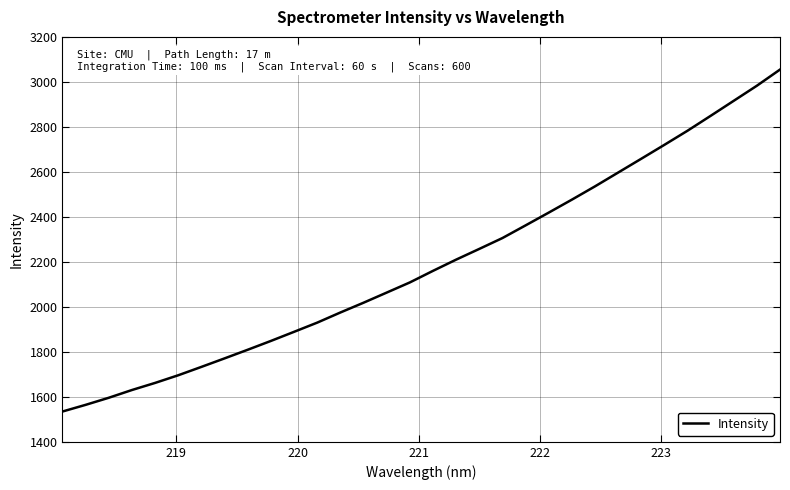

What is the smallest value displayed?

1534.7